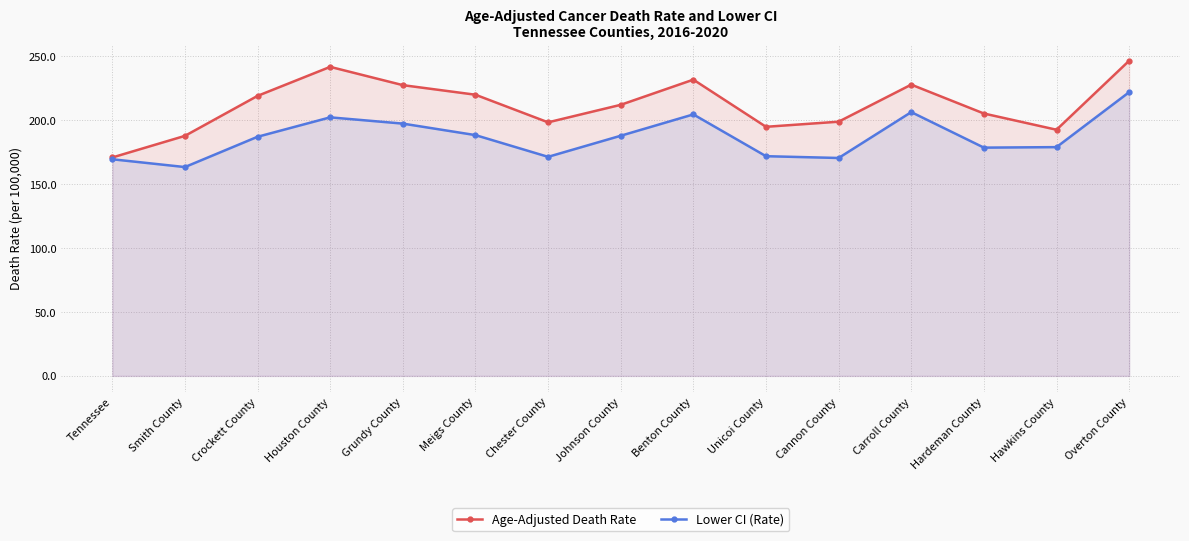

What is the maximum value for Lower CI (Rate)?

222.0